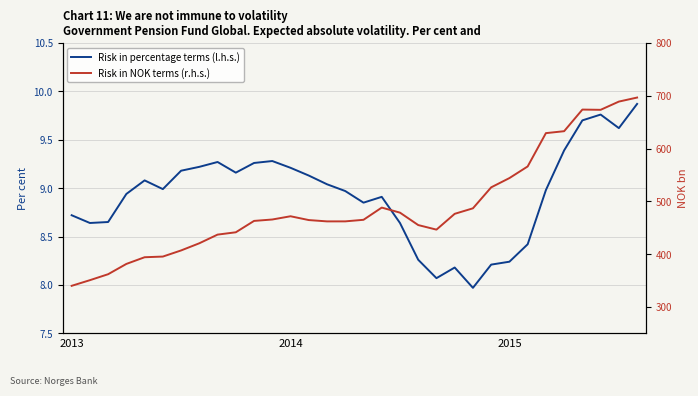

List the series in order of their peak value, highest first.

Risk in NOK terms (r.h.s.), Risk in percentage terms (l.h.s.)